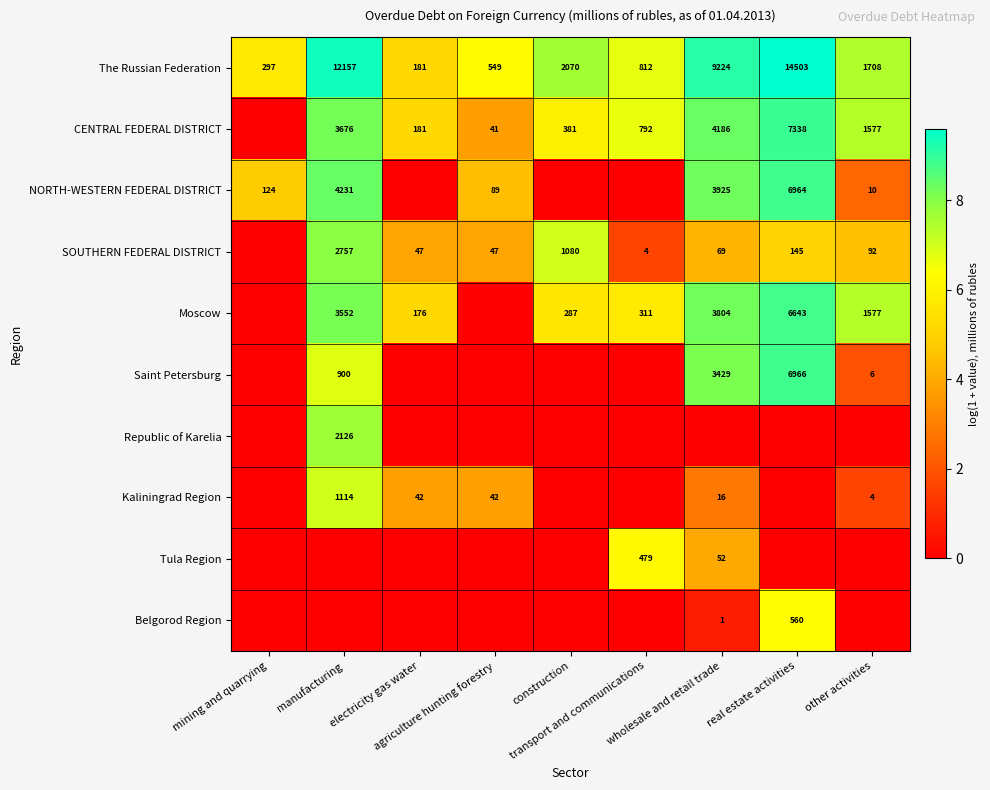

The Tula Region series shows 0.0 at other activities. True or false?

True